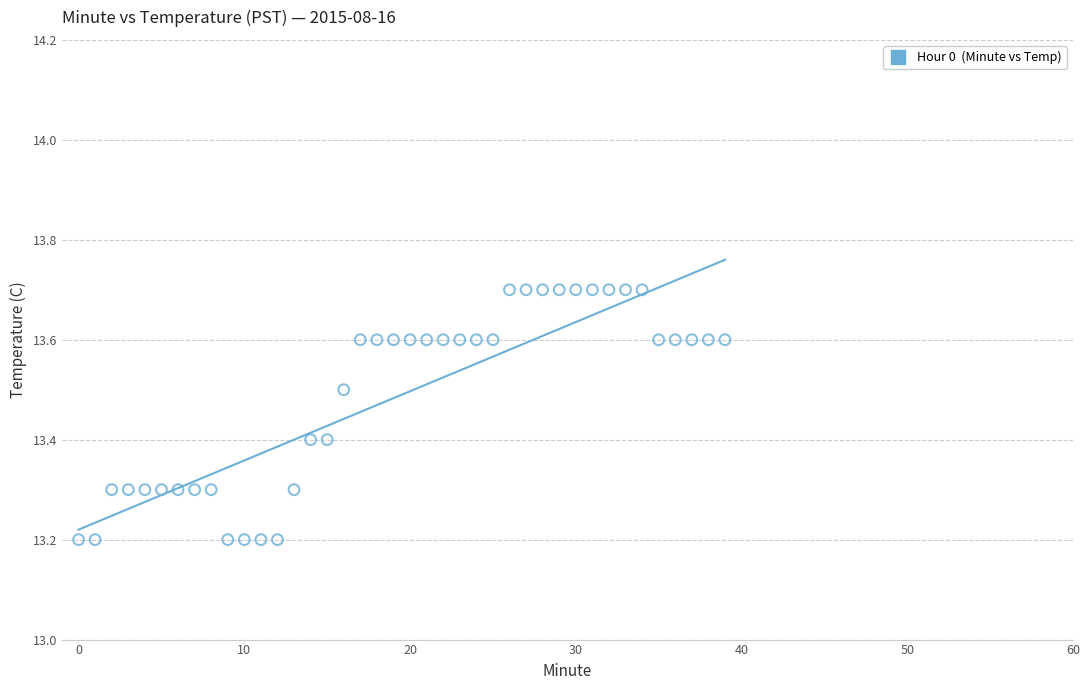

What is the range of Y values (max minus min)?

0.5